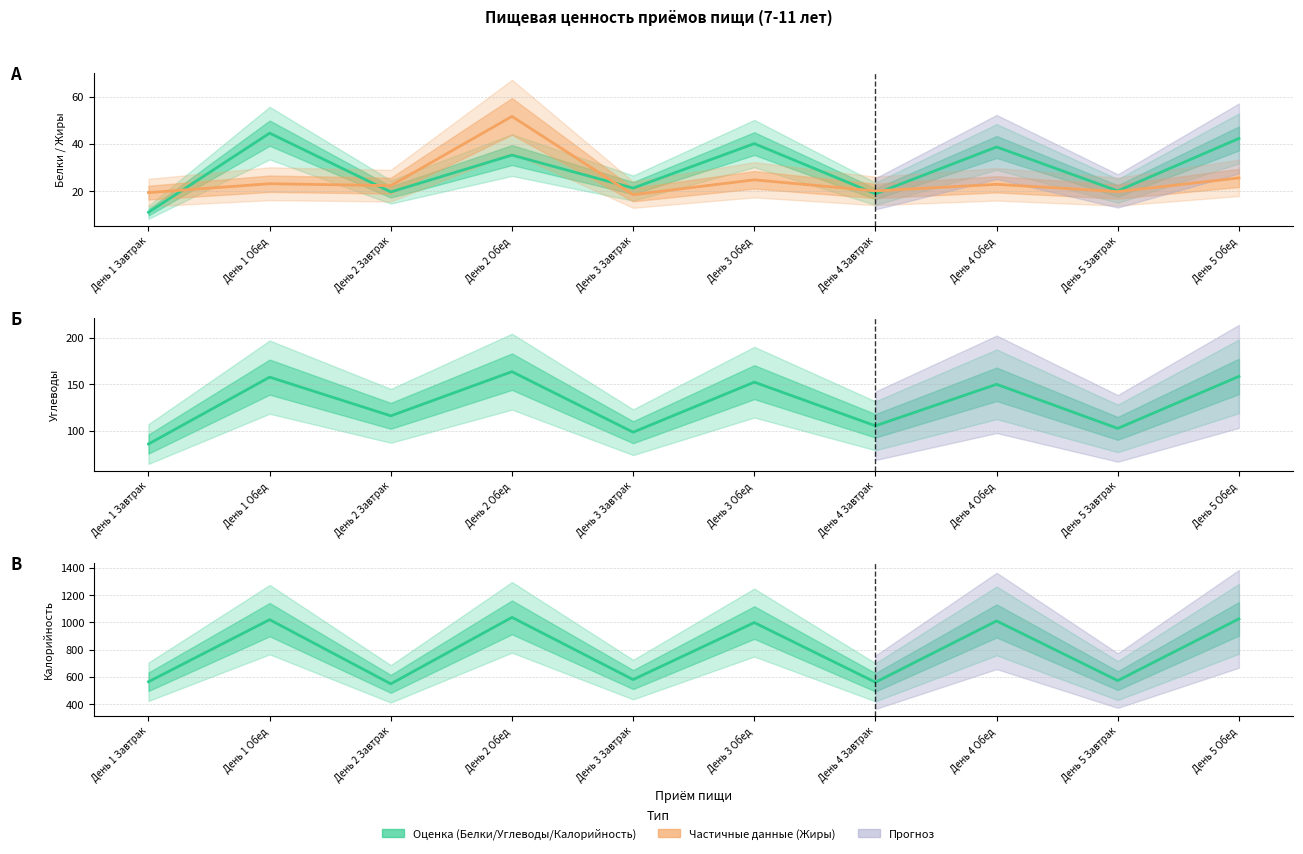

Reading left to right, transcribe all the data shown in this chart.

Белки: 11.1	44.5	19.7	35.3	21.3	40.1	18.9	38.7	20.1	42.3
Жиры: 19.4	23.1	22.3	51.6	18.5	24.8	20.1	22.9	19.8	25.6
Углеводы: 85.6	157.5	115.9	163.4	98.3	152.1	105.2	149.8	102.4	158.3
Калорийность: 564.2	1019.9	548.8	1036.7	580.1	998.4	560.3	1010.5	572.6	1025.8